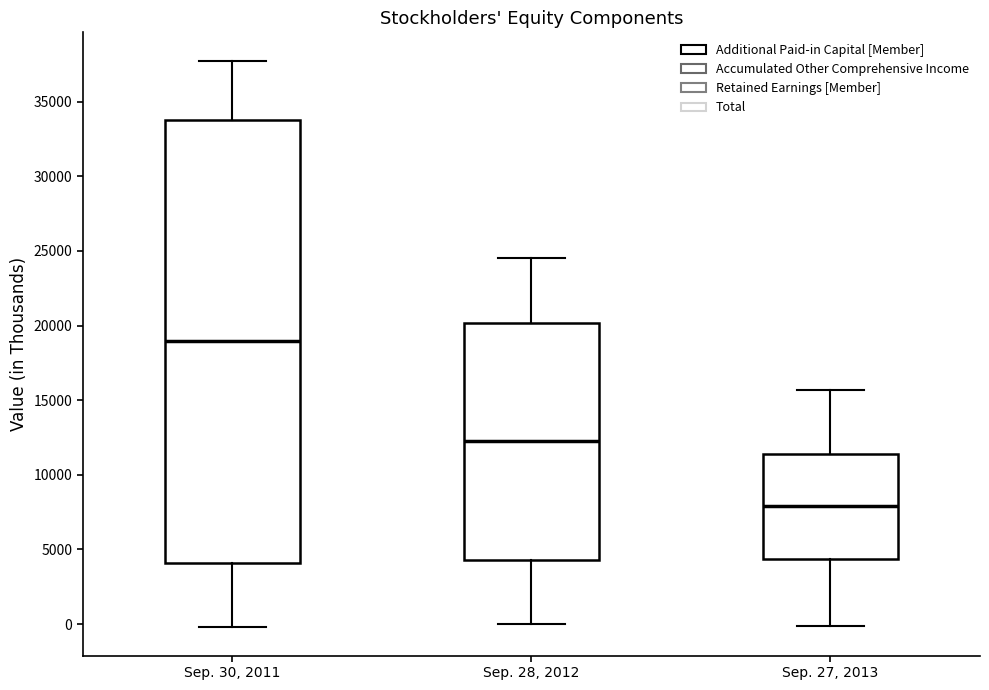

Reading left to right, transcribe this box plot: for each box, give where its median line is, the range the box spans, and where its two whiskers end, as read against the y-axis. The values are not printed on the chart, so give them approximately, as read against the axis.

Sep. 30, 2011: median 19000, box 4000 to 34000, whiskers 0 to 38000
Sep. 28, 2012: median 12000, box 4500 to 20000, whiskers 0 to 24500
Sep. 27, 2013: median 8000, box 4500 to 11500, whiskers 0 to 15500